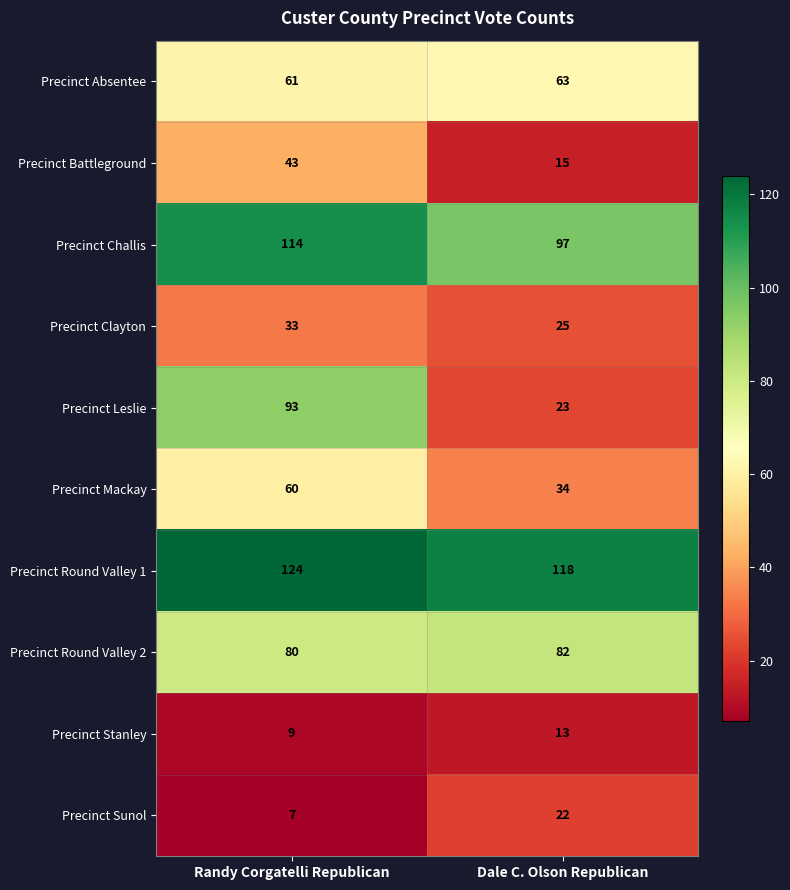

What is the average value of the Precinct Stanley series?

11